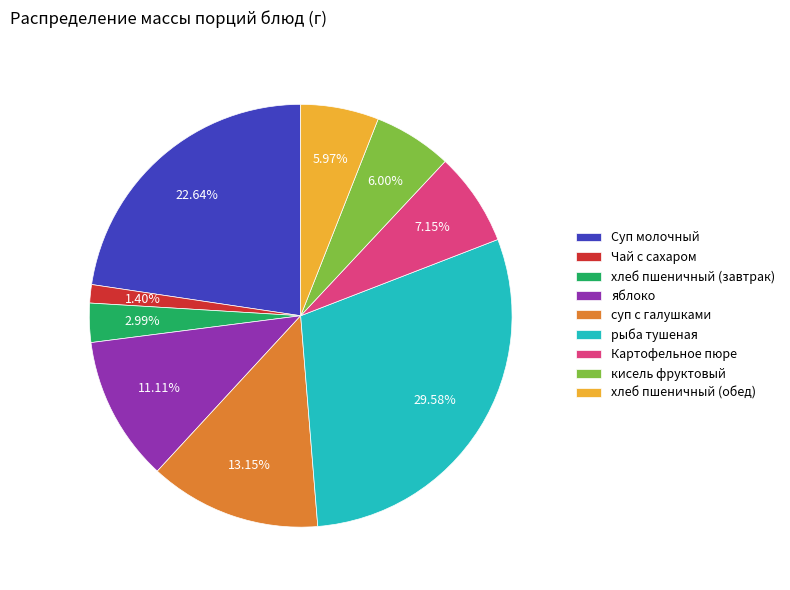

Do кисель фруктовый and Чай с сахаром together represent more than half of the pie?

No